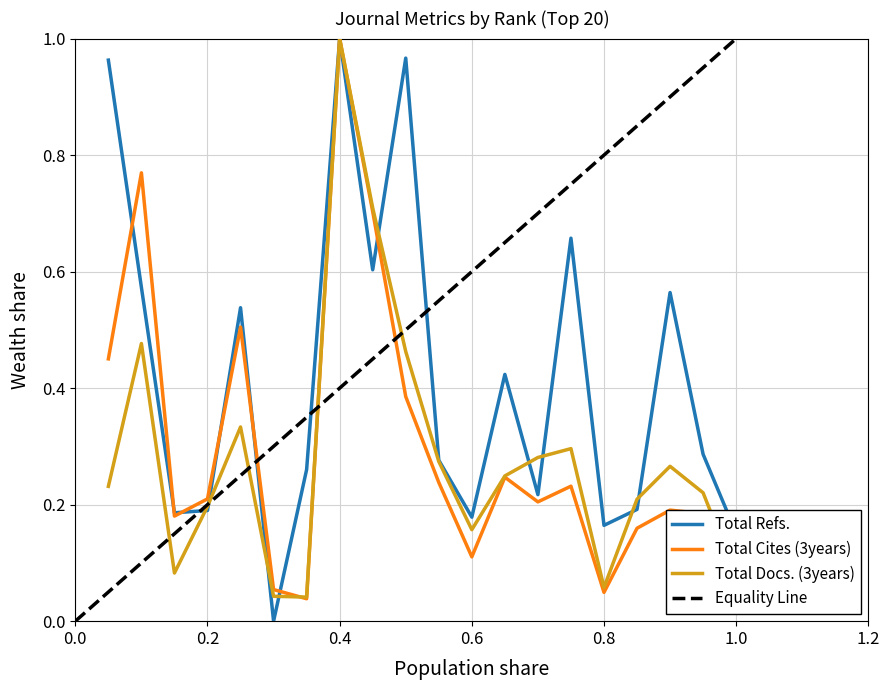

What is the difference between the maximum and minimum values in the Total Cites (3years) series?

1.0